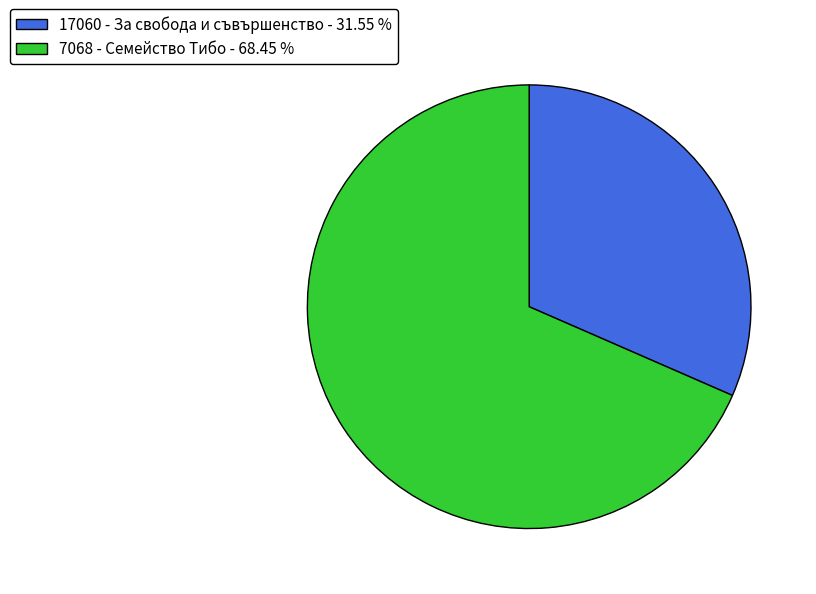

Do 7068 - Семейство Тибо - 68.45 % and 17060 - За свобода и съвършенство - 31.55 % together represent more than half of the pie?

Yes